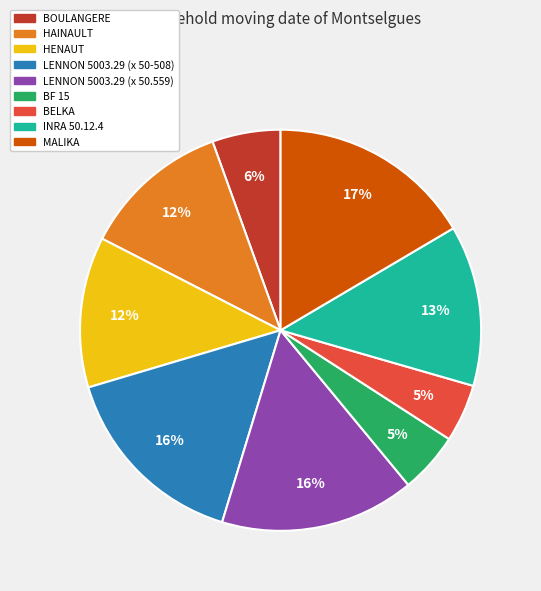

How many slices are in this pie chart?

9